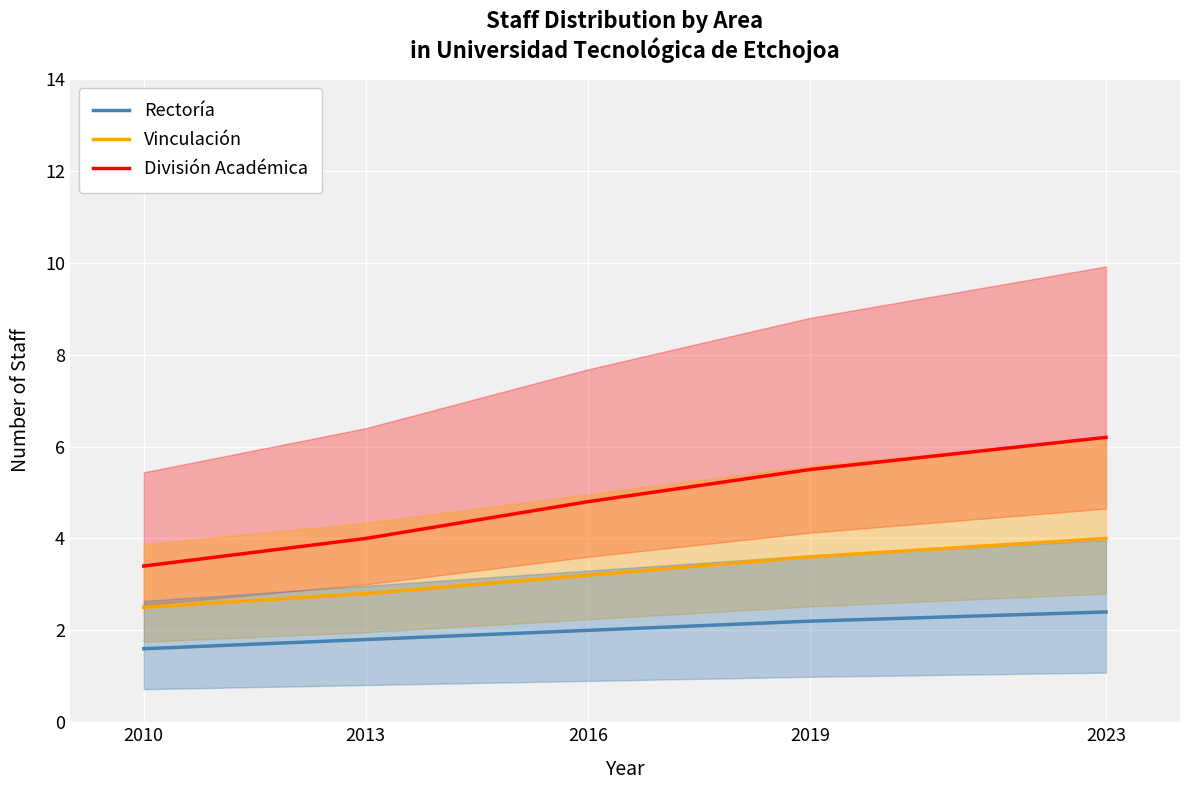

The value of Vinculación at 2013 is 2.8. True or false?

True